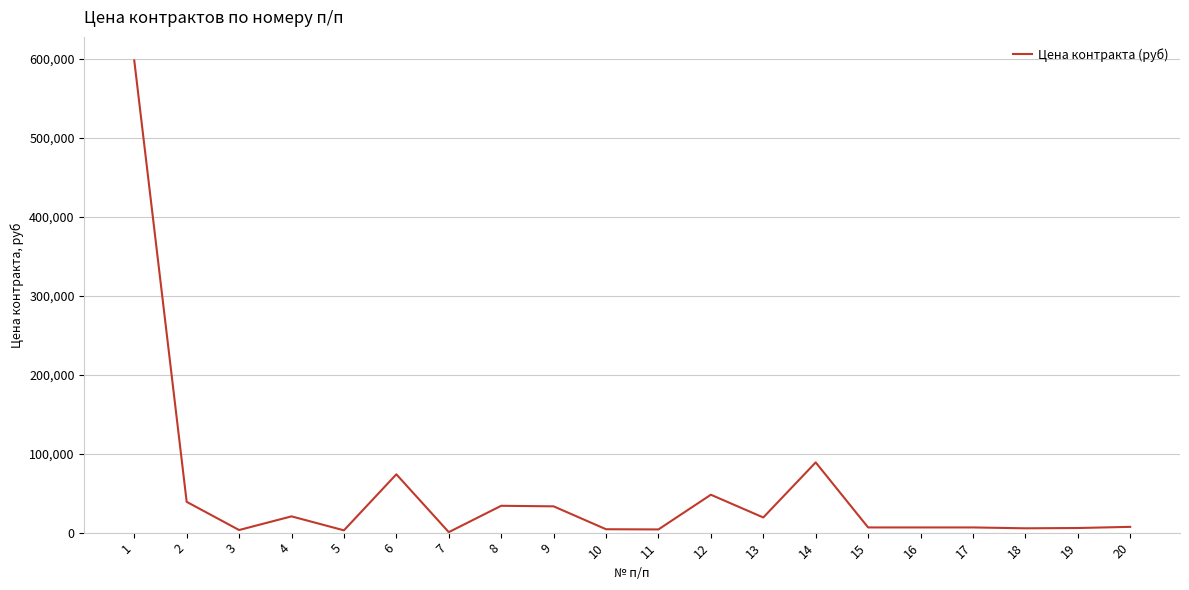

What is the difference between the maximum and minimum values?

597400.0